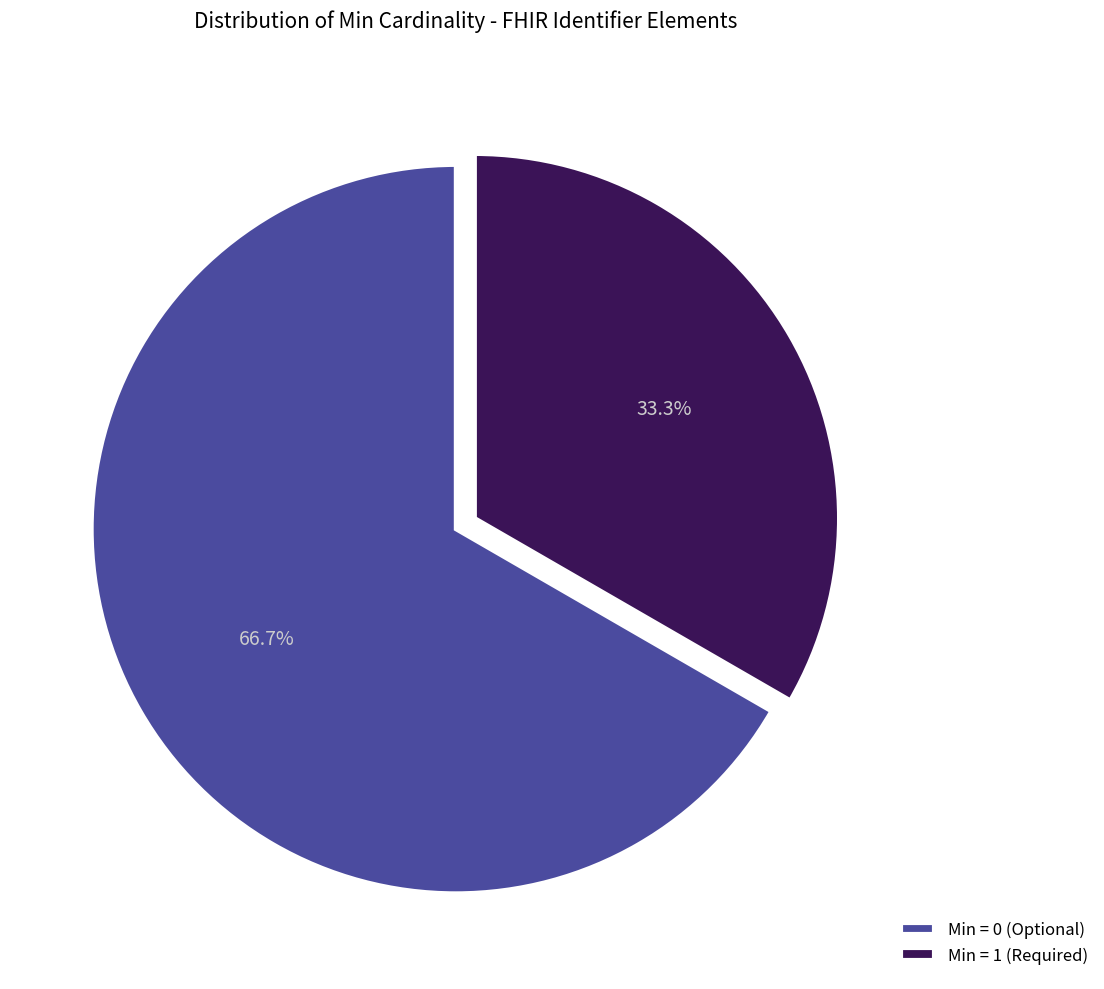

Which category has the smallest portion of the pie?

Min = 1 (Required)